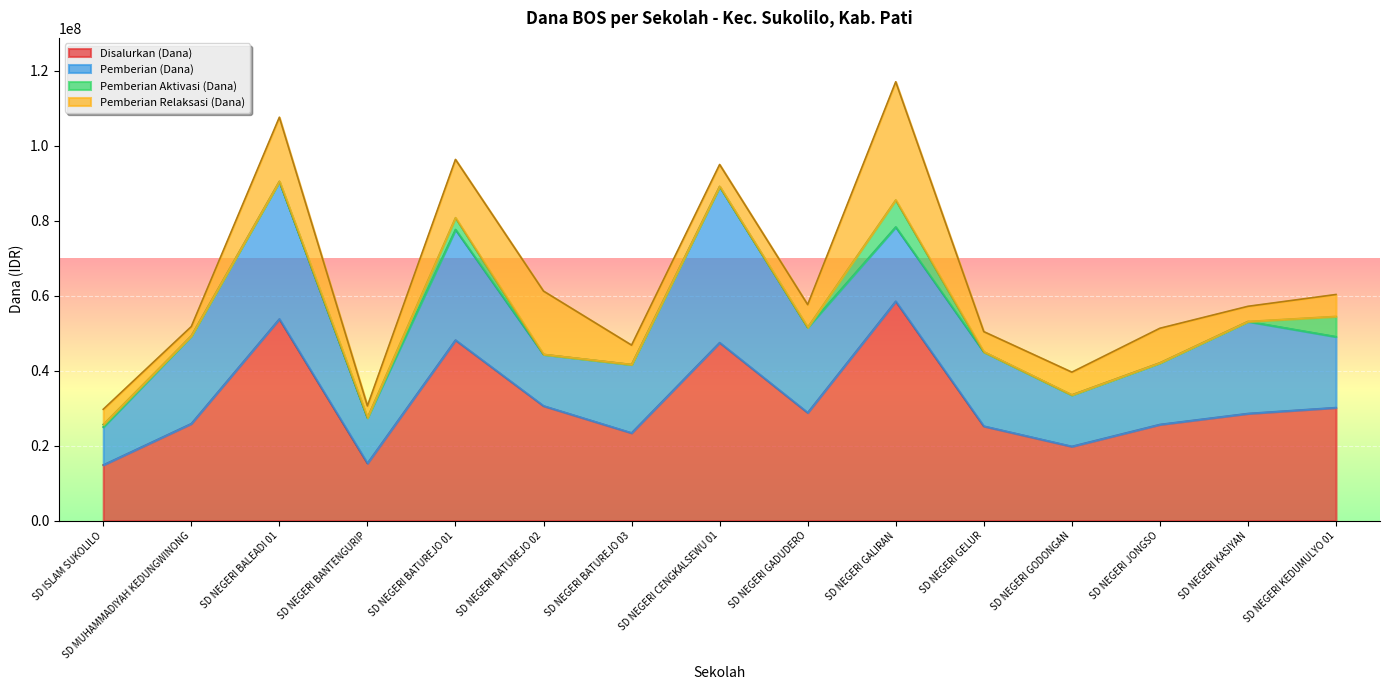

Reading right to left, what are all the values shown in this chart?

Disalurkan (Dana): 30150000	28575000	25650000	19800000	25200000	58500000	28800000	47475000	23400000	30600000	48150000	15300000	53775000	25875000	14850000
Pemberian (Dana): 18900000	24525000	16425000	13725000	19800000	19800000	22725000	41625000	18225000	13725000	29475000	12150000	36675000	23400000	10125000
Pemberian Aktivasi (Dana): 5400000	0	0	0	0	7200000	0	0	0	0	3150000	0	0	0	675000
Pemberian Relaksasi (Dana): 5850000	4050000	9225000	6075000	5400000	31500000	6075000	5850000	5175000	16875000	15525000	3150000	17100000	2475000	4050000